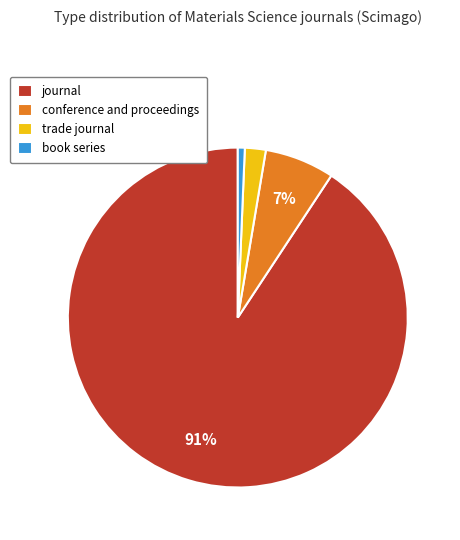

How many slices are in this pie chart?

4